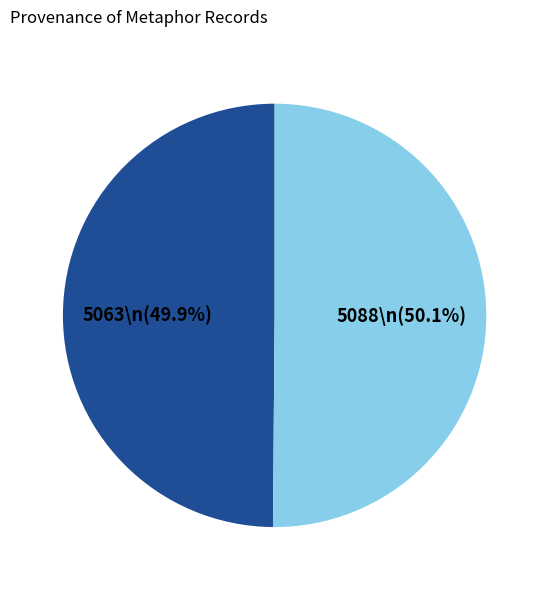

Does any single category account for the majority?

Yes